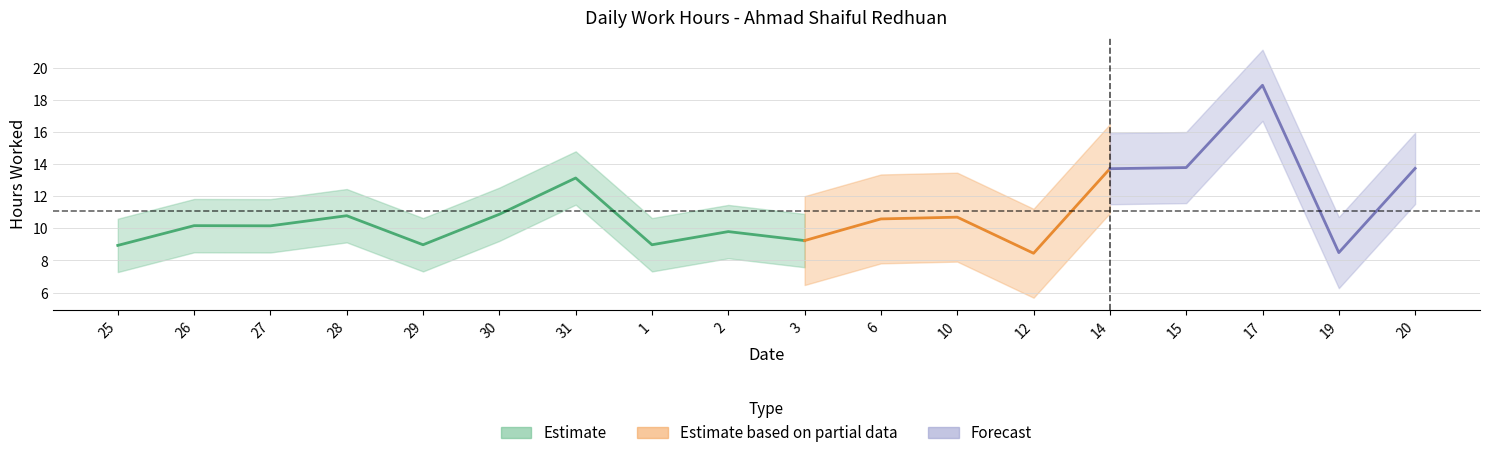

How many categories are shown in the chart?

18